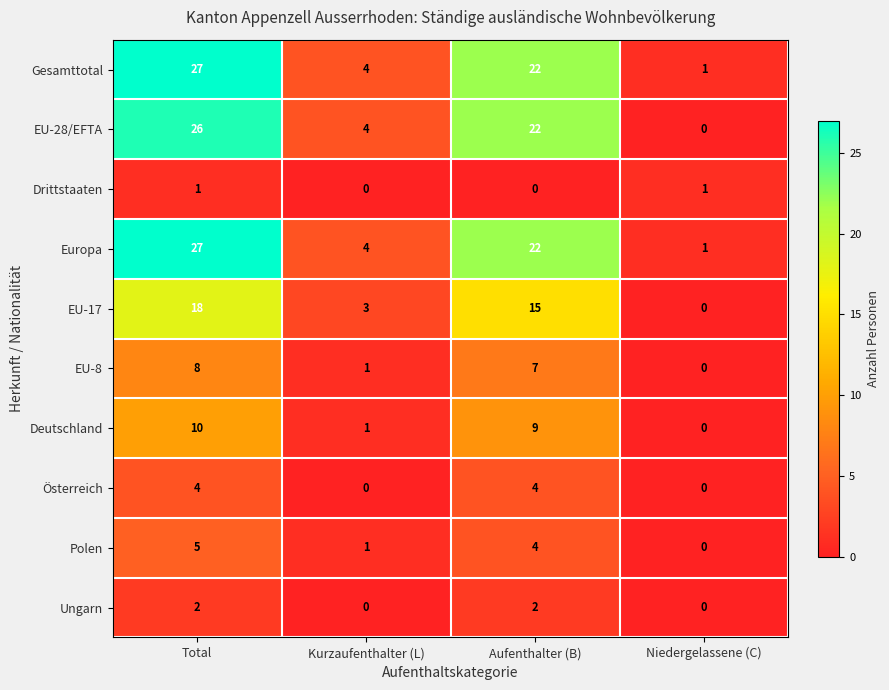

Count the number of data series in this chart.

10